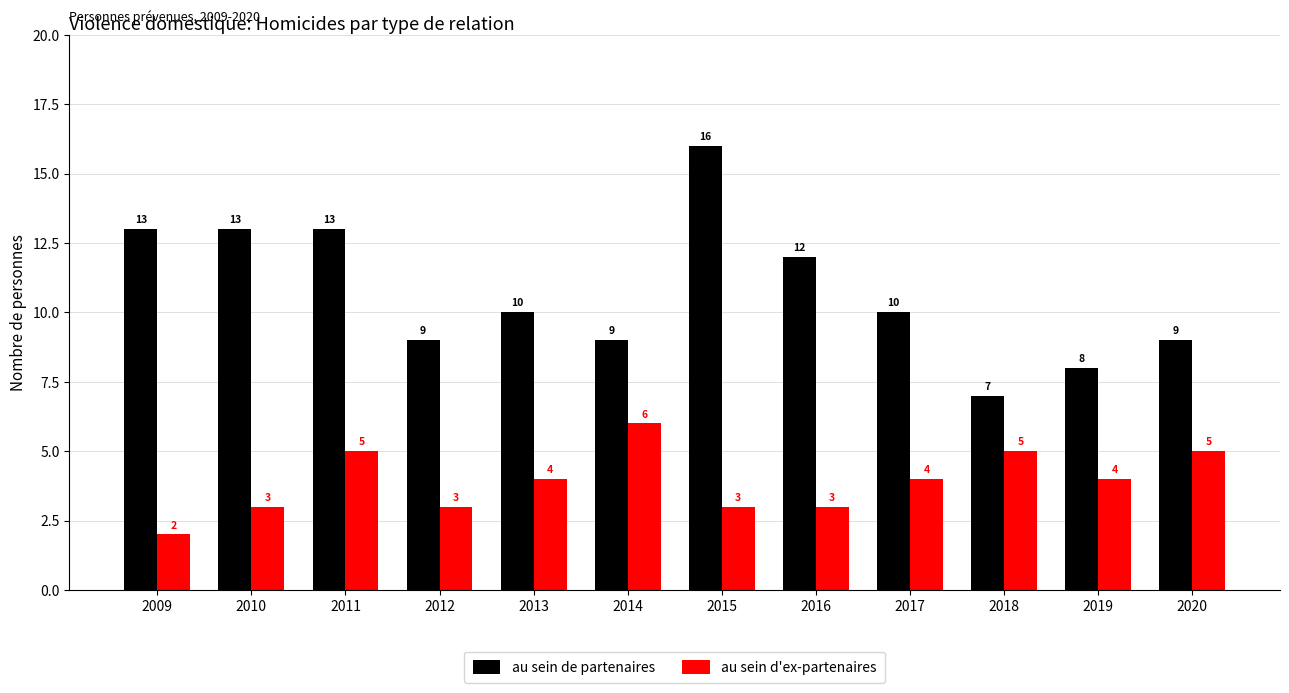

What is the average value of the au sein de partenaires series?

11